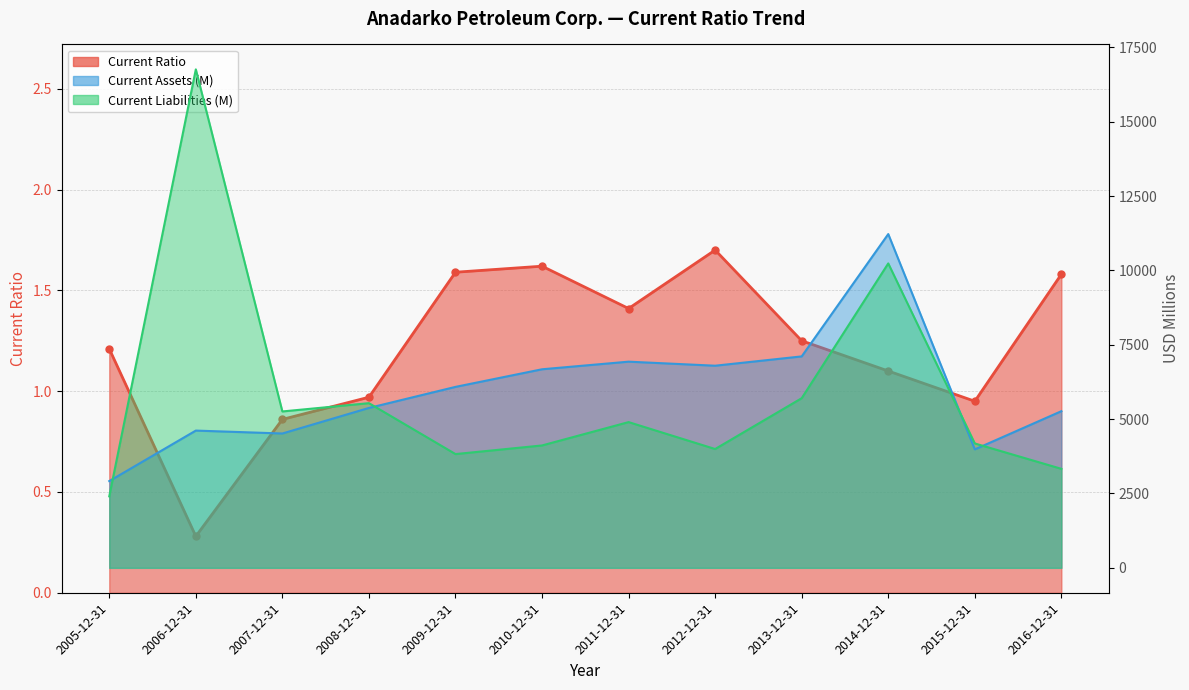

List the series in order of their peak value, highest first.

Current Liabilities (B), Current Assets (B), Current Ratio